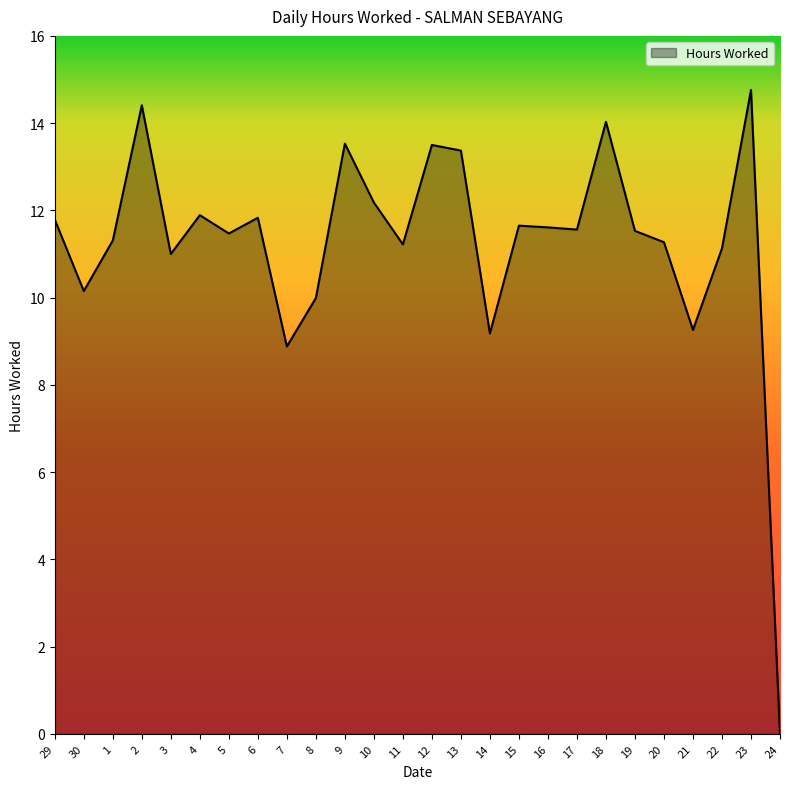

True or false: the data shows 11.8 at 6.

True